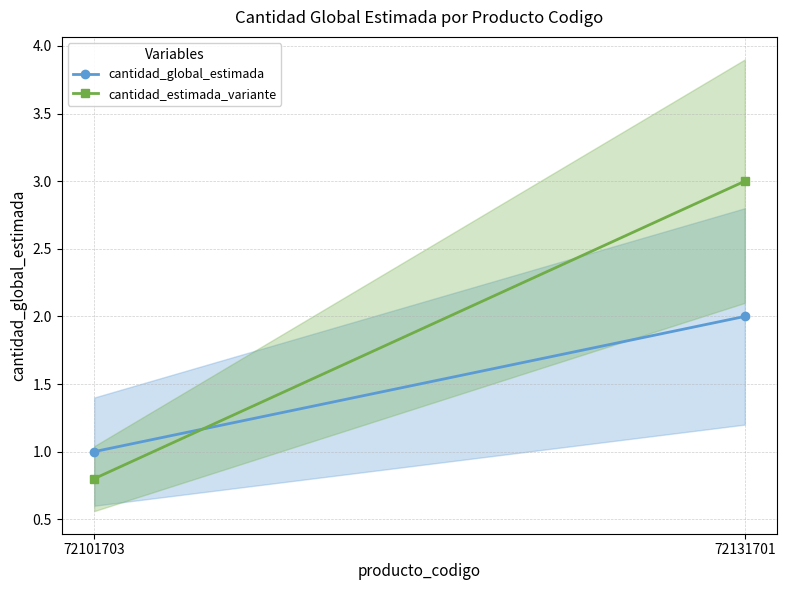

Reading left to right, extract all data points from this chart.

cantidad_global_estimada: 72101703=1.0	72131701=2.0
cantidad_estimada_variante: 72101703=0.8	72131701=3.0